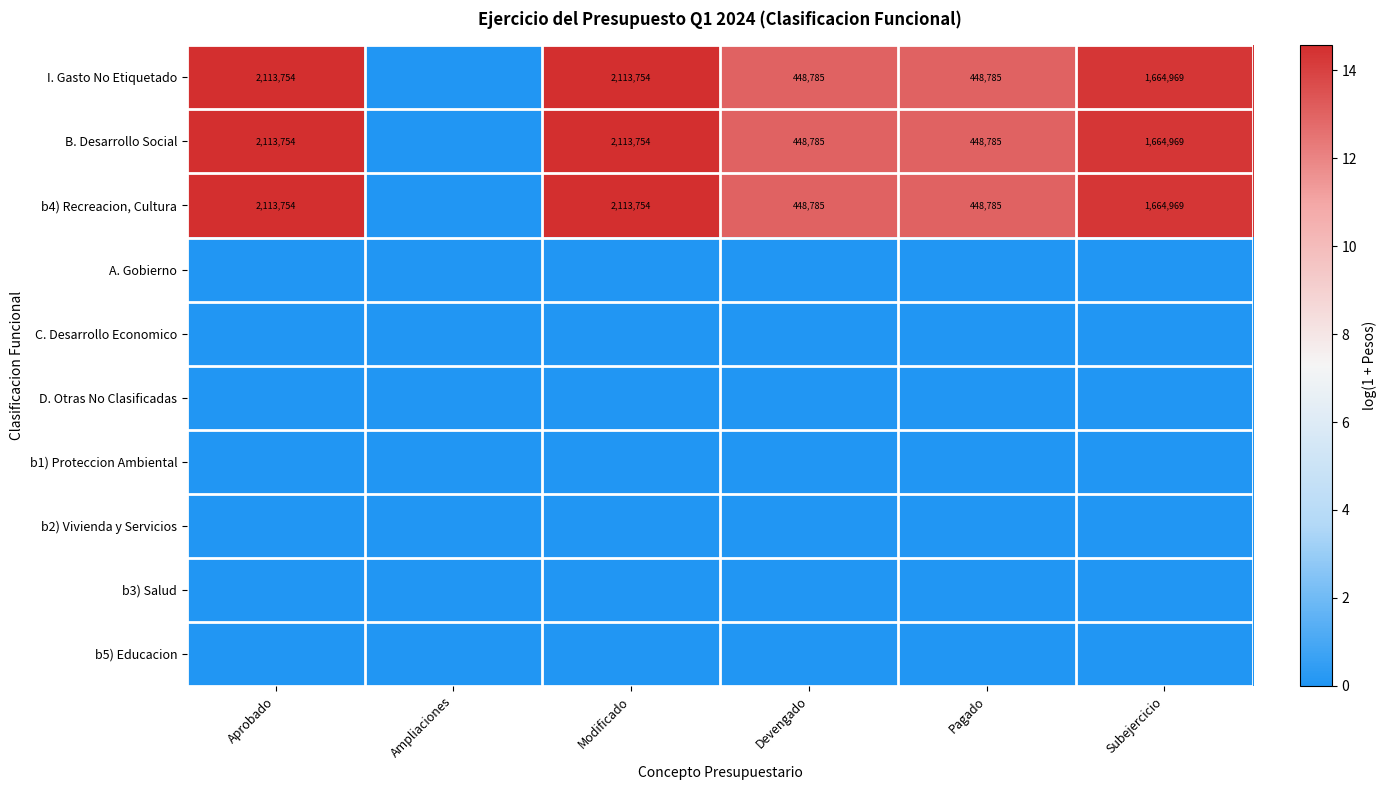

The value of b4) Recreacion, Cultura at Subejercicio is 7.5. True or false?

False